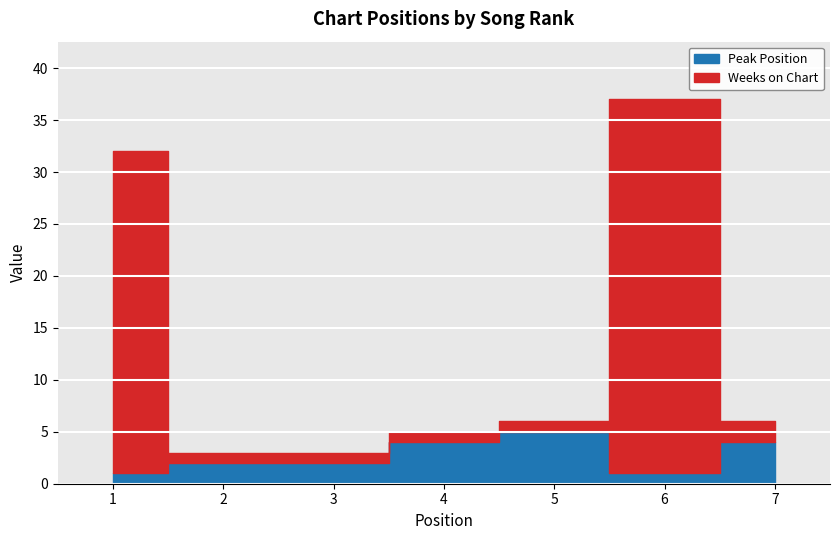

What is the difference between the Peak Position values at 6 and 7?

3